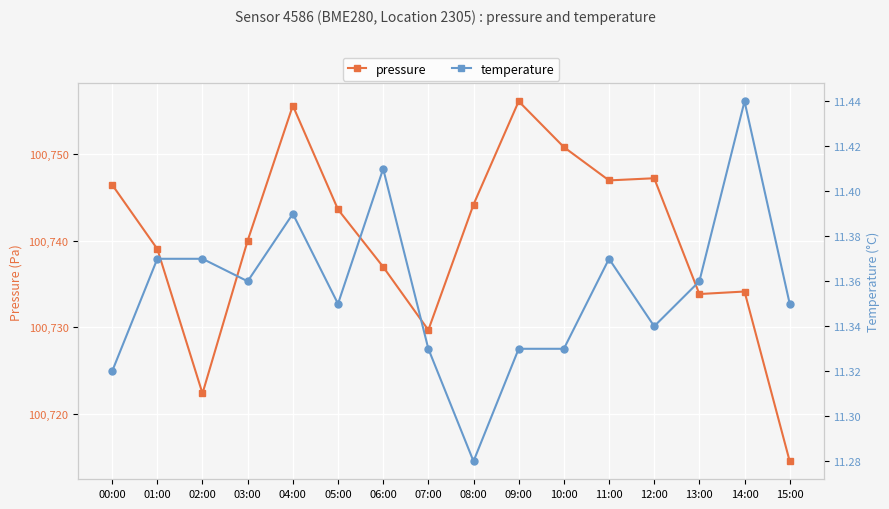

At which category is the sum across all series the highest?

09:00